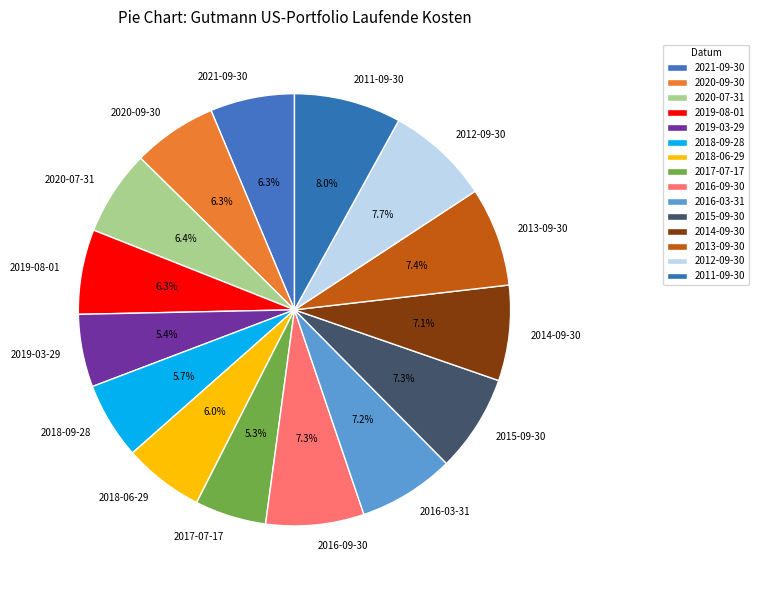

Does 2018-06-29 account for over 50% of the chart?

No